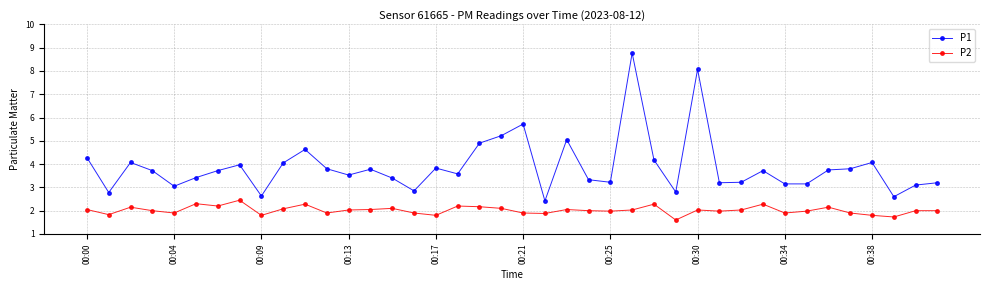

True or false: P1 and P2 cross at least once.

False